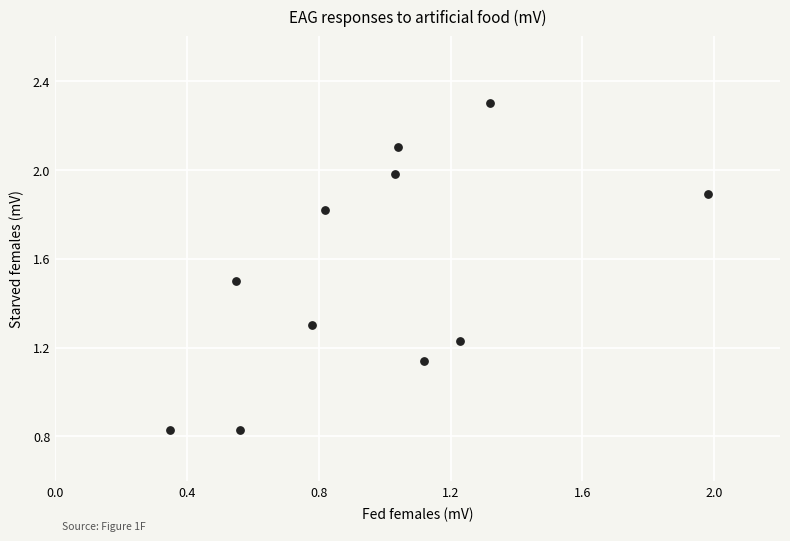

What is the range of Y values (max minus min)?

1.5